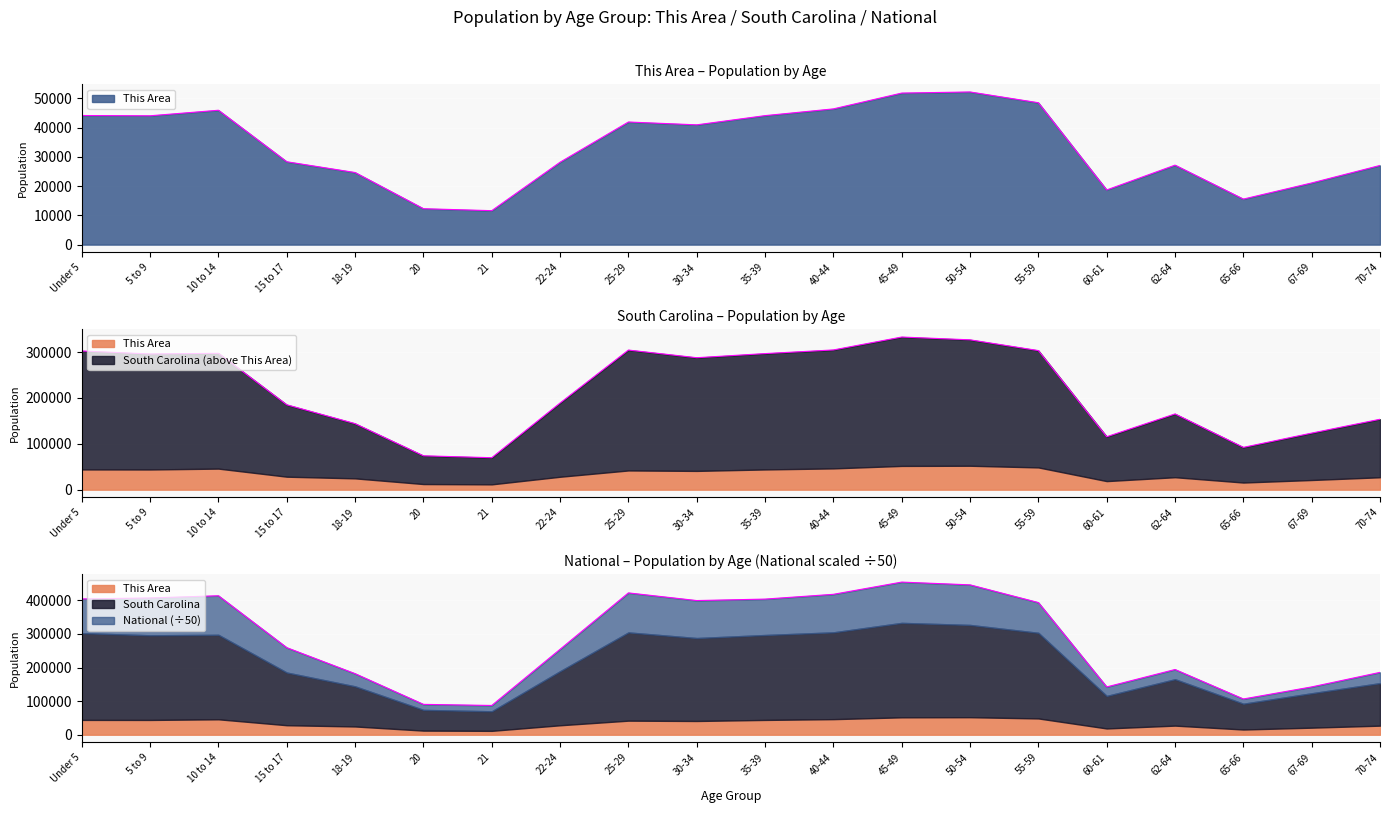

True or false: National has more than 1 points higher than both neighbors.

True